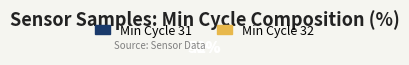

To the nearest percent, what is the average slice percentage?

50%